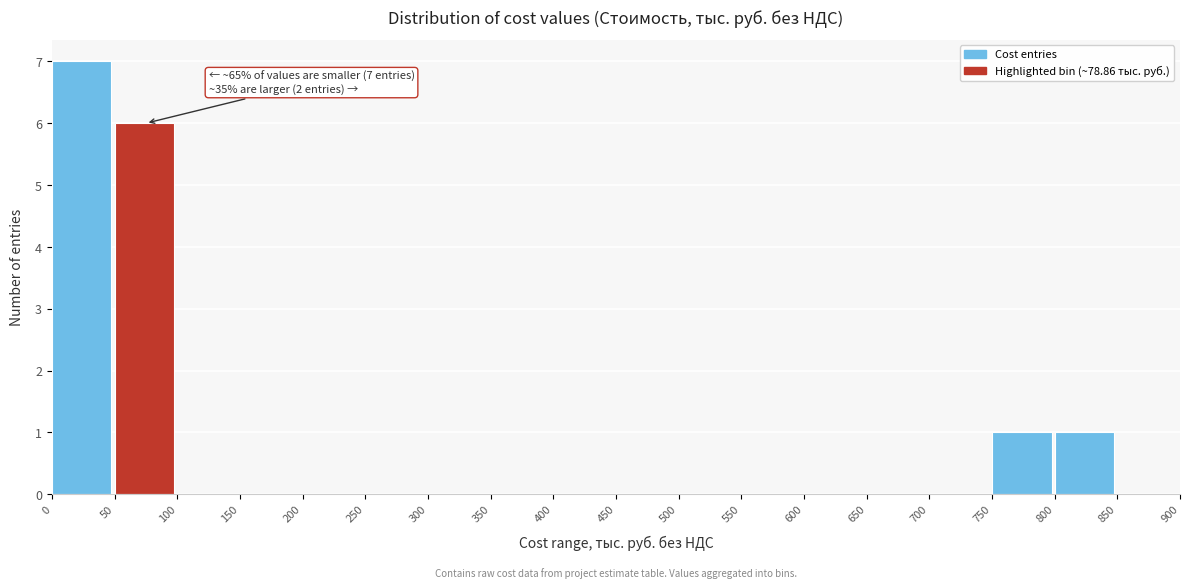

Which range on the x-axis has the tallest bar?

0 to 50